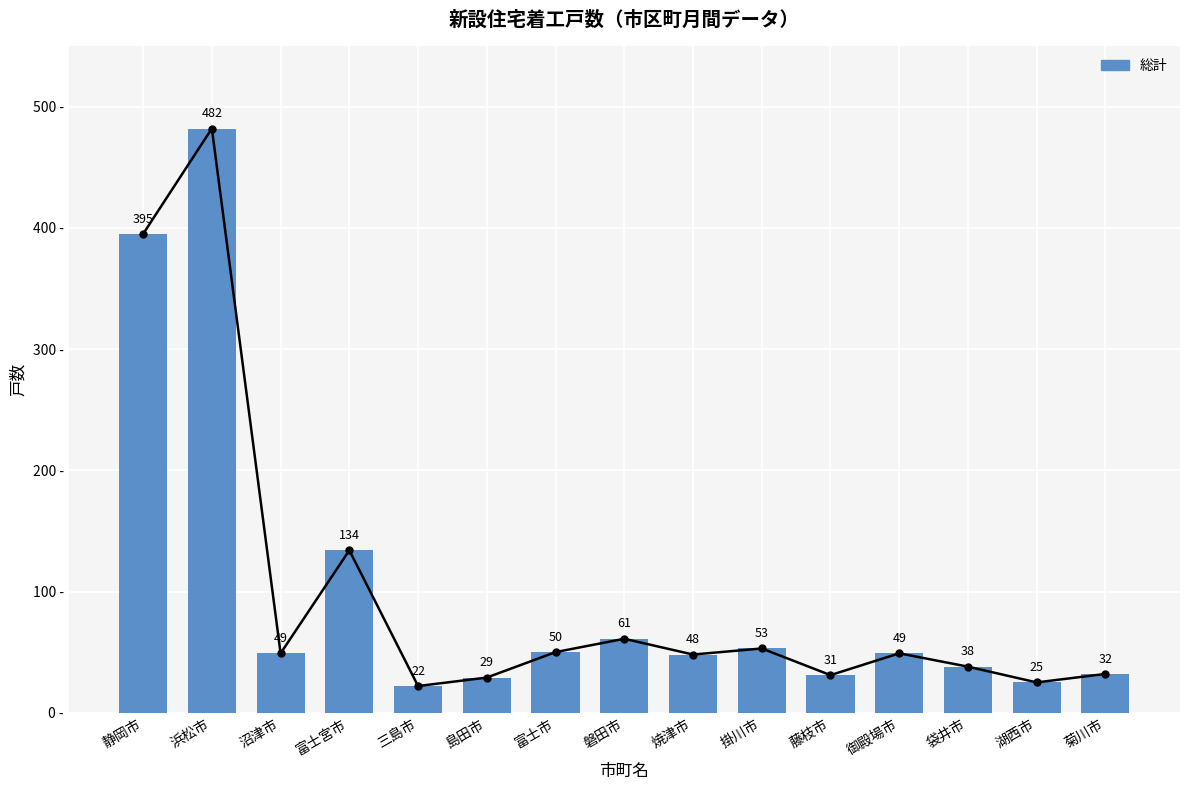

What is the label of the 4th bar from the right?

御殿場市